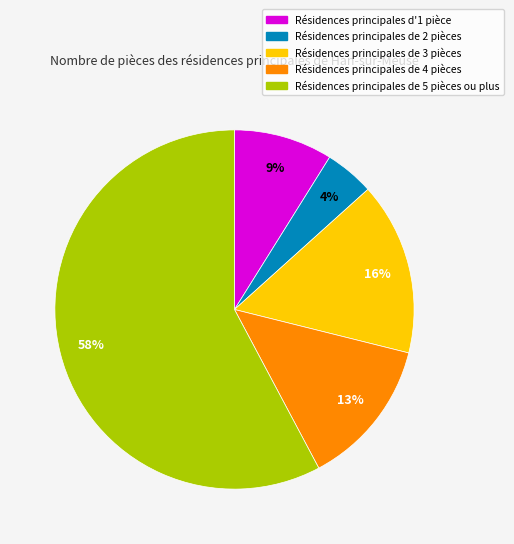

Does any single category account for the majority?

Yes